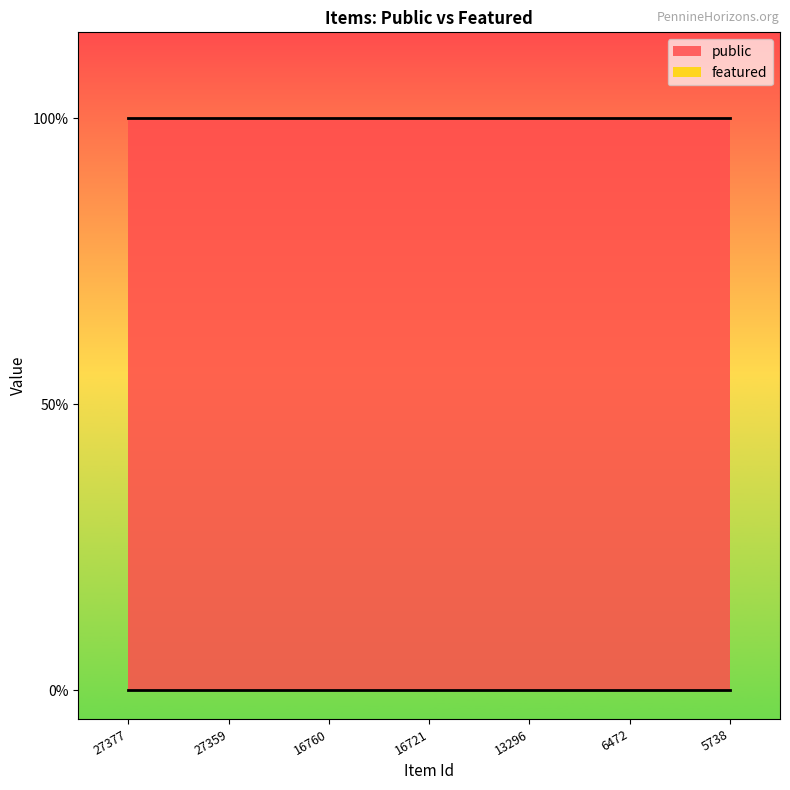

Reading left to right, transcribe all the data shown in this chart.

public: 27377=1	27359=1	16760=1	16721=1	13296=1	6472=1	5738=1
featured: 27377=0	27359=0	16760=0	16721=0	13296=0	6472=0	5738=0